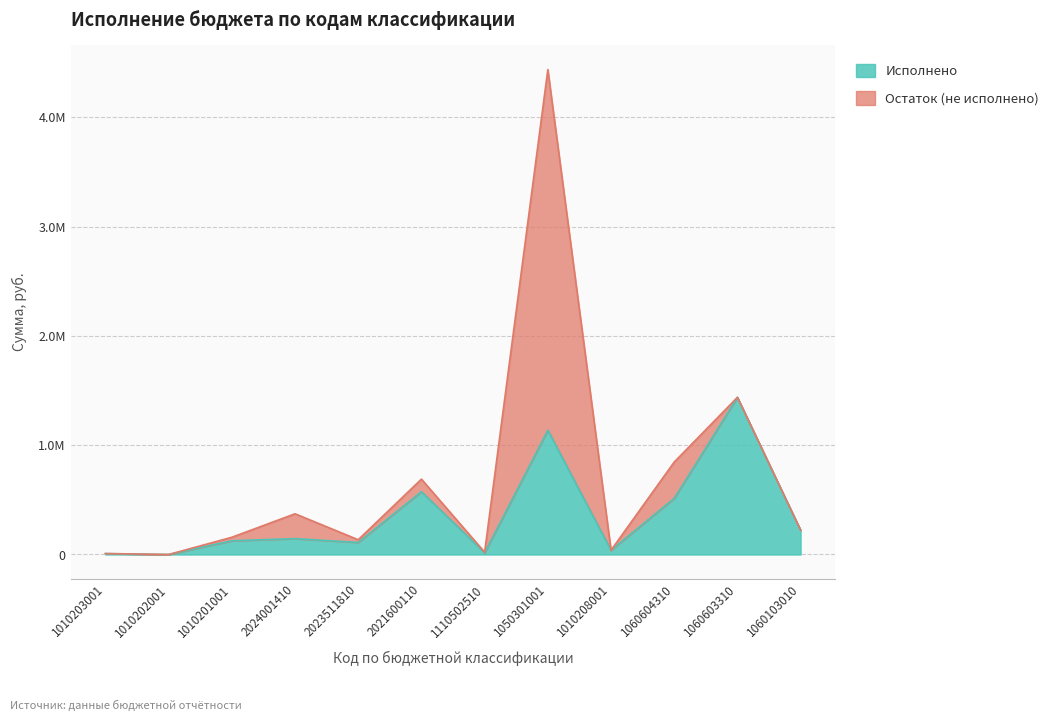

What is the difference between the maximum and second lowest values in the Исполнено series?

1429871.6